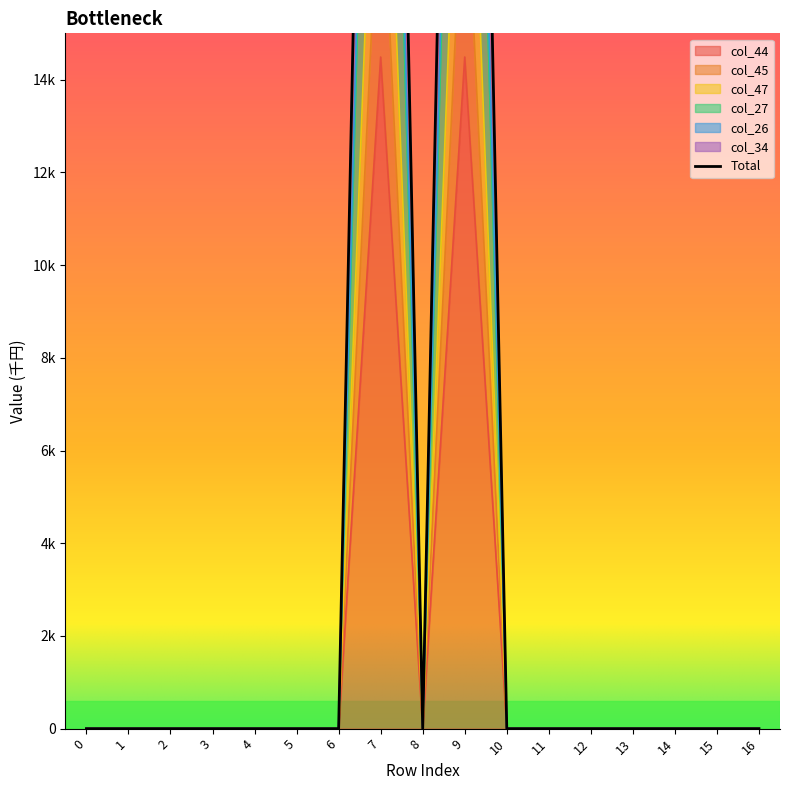

Is the value of col_27 at 0 greater than the value of col_34 at 16?

No